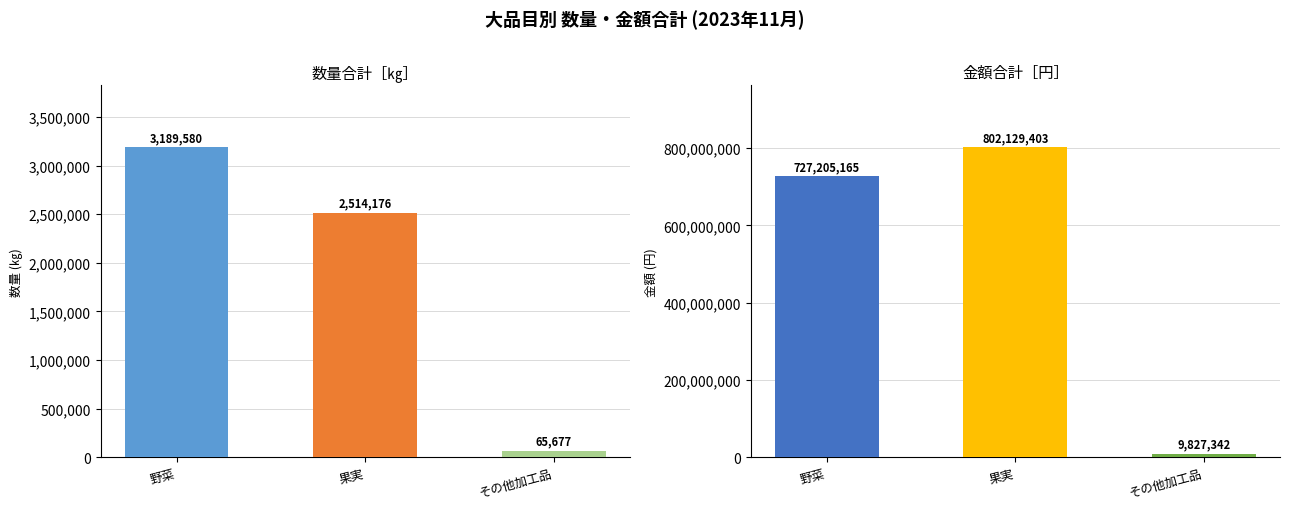

What are all the series names shown in the legend?

数量合計［㎏］, 金額合計［円］